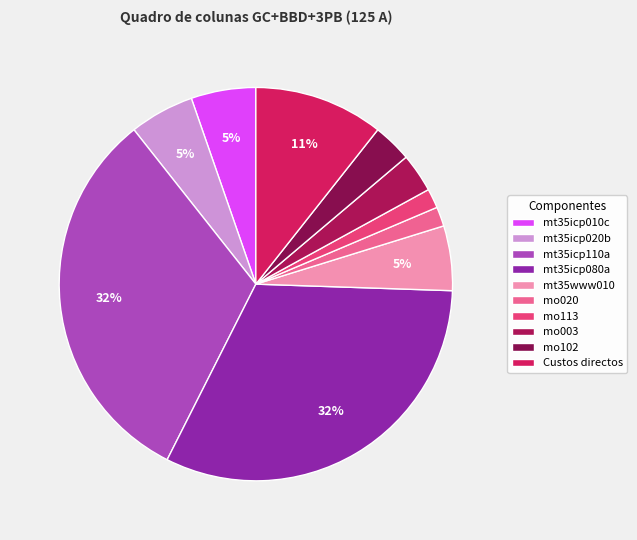

What is the ratio of the value at mt35icp020b to the value at mt35www010?

1.0